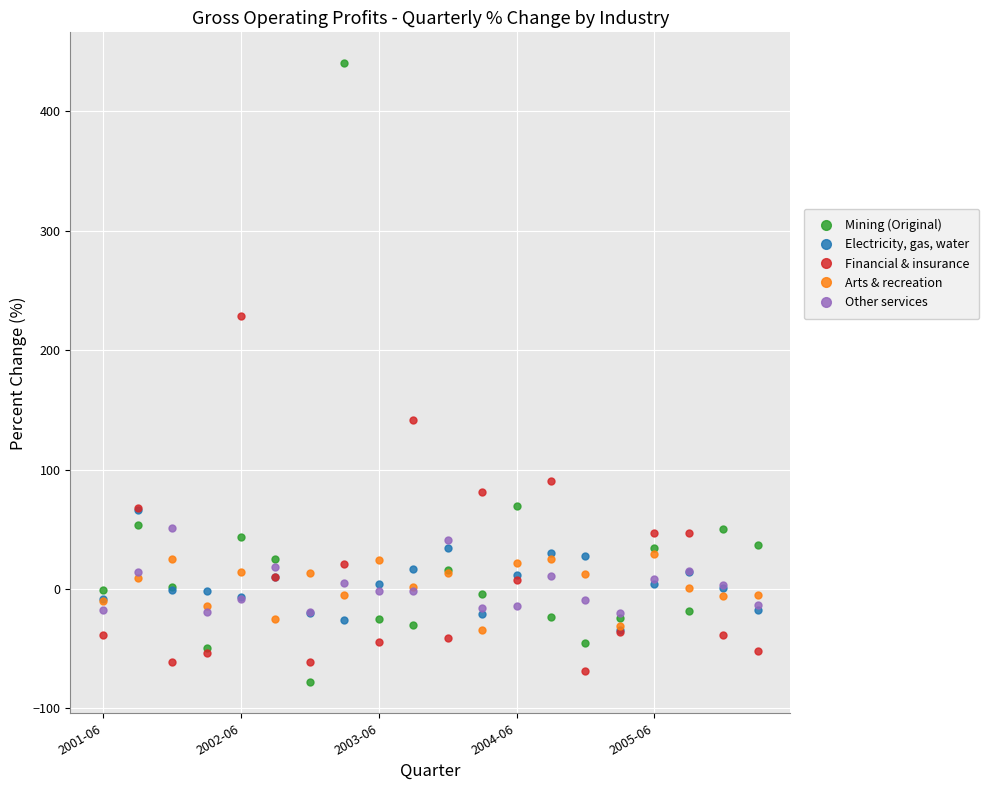

How many data points in Other services are above -1?

9